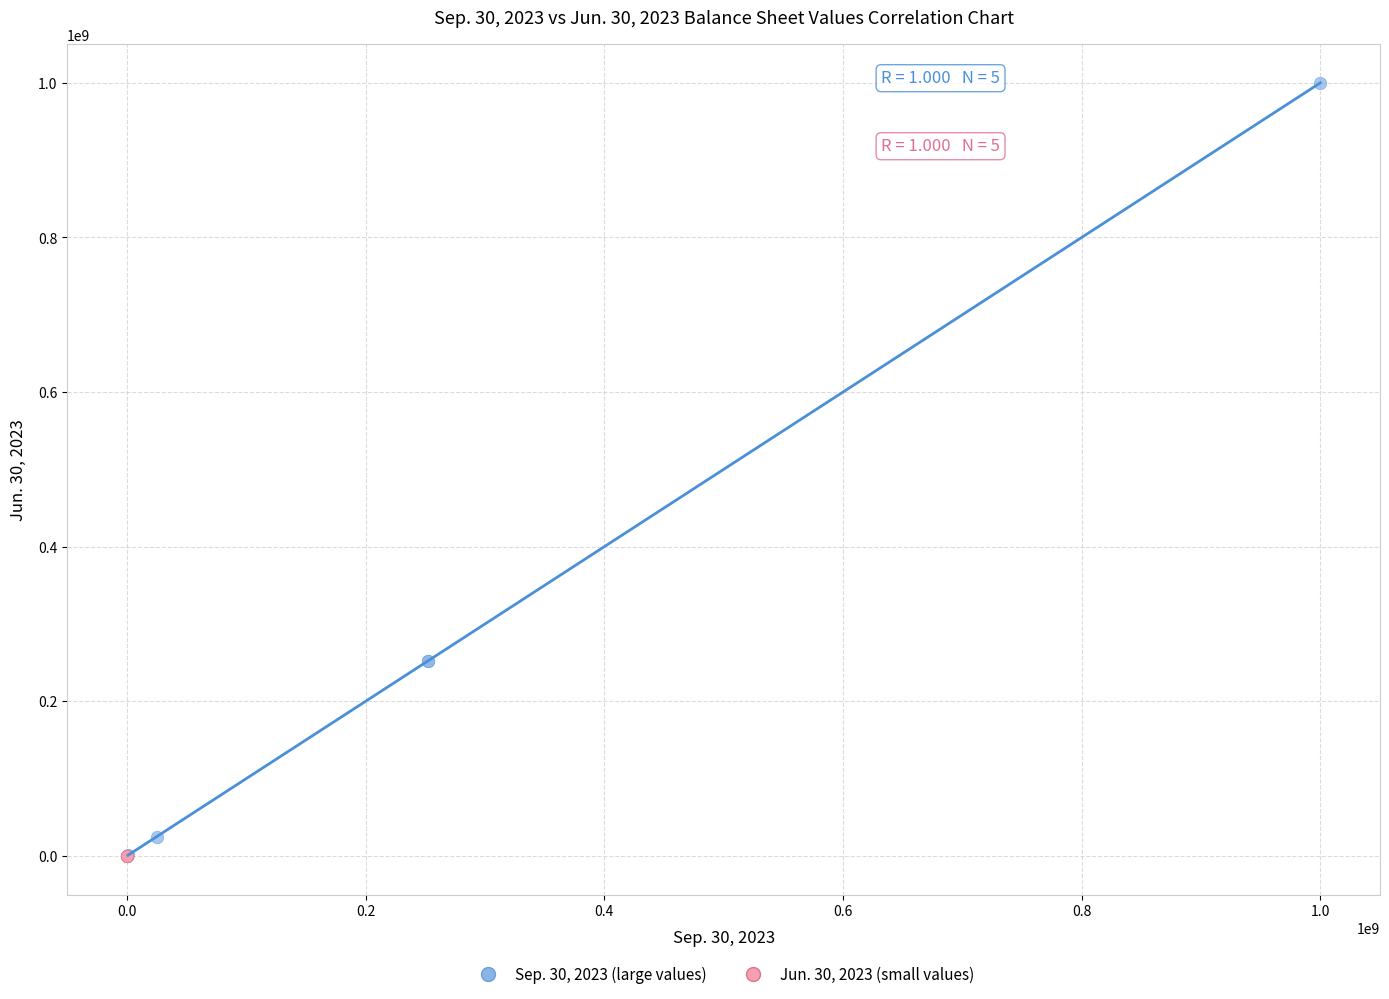

Which series reaches the maximum Y coordinate?

Sep. 30, 2023 (large values)